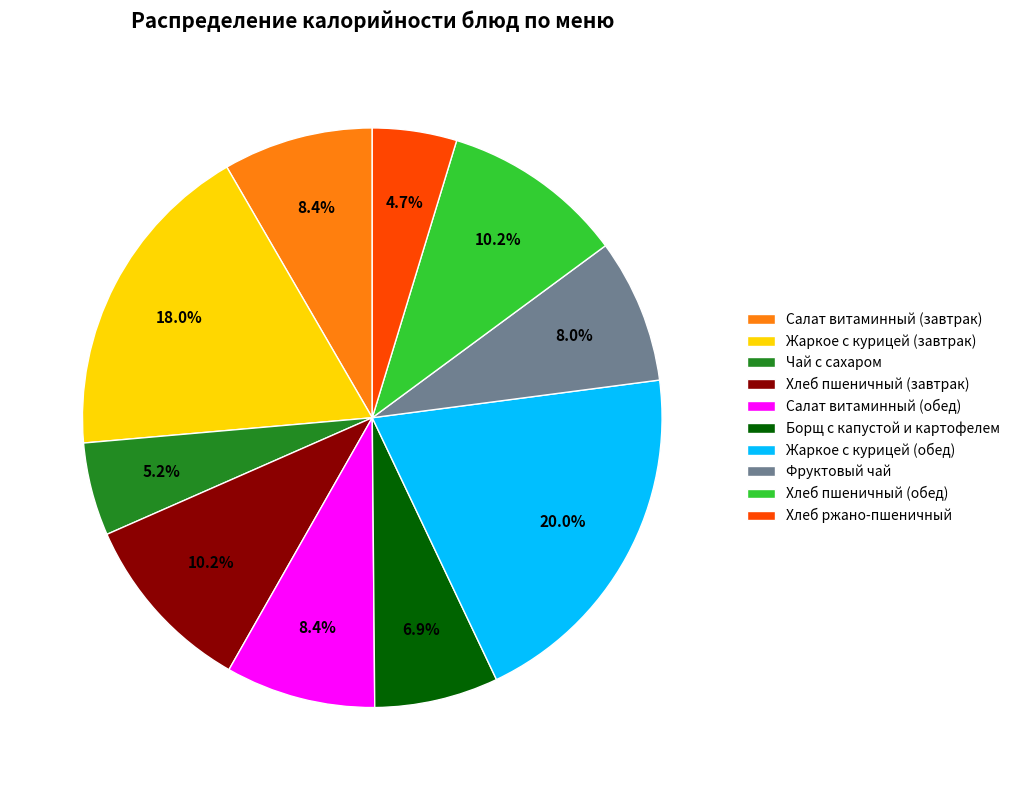

Combined, what portion of the pie is Хлеб пшеничный (завтрак) and Хлеб пшеничный (обед)?

20.4%